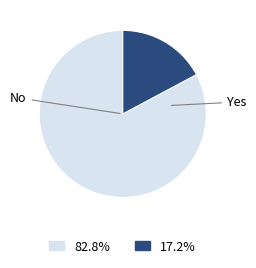

To the nearest percent, what is the difference between the No and Yes slice percentages?

66%